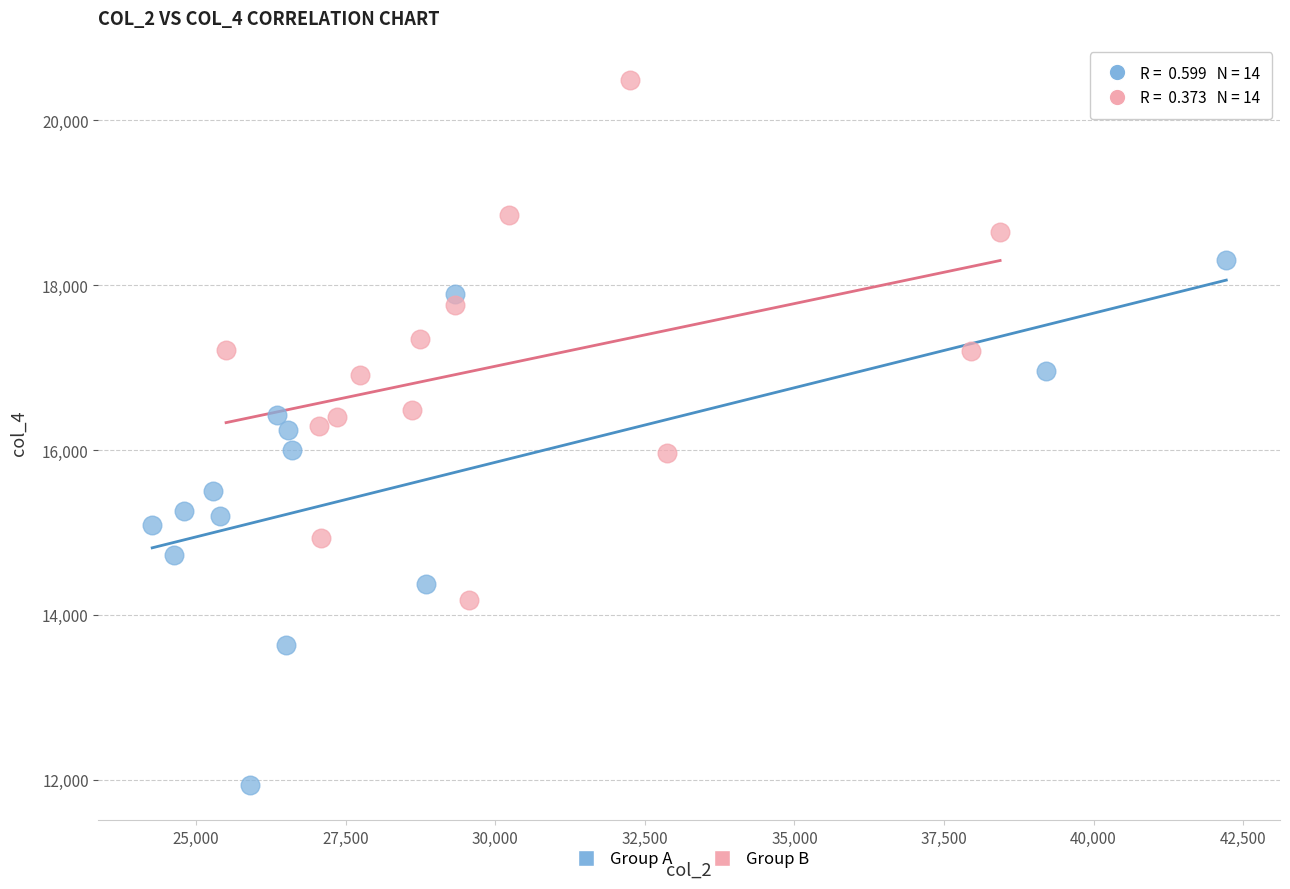

Which series reaches the maximum Y coordinate?

Group B